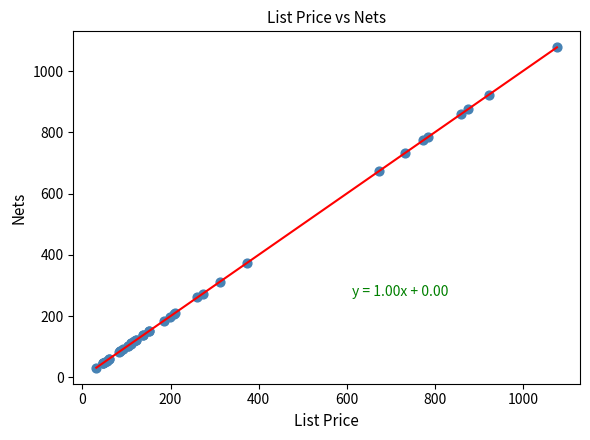

What Y value in the scatter plot is closest to 554?

674.2